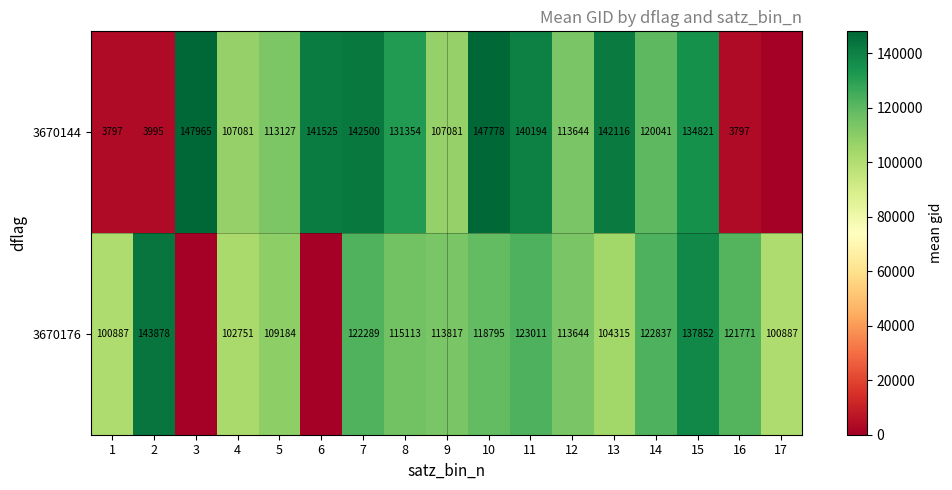

What is the total value across all series at 7?

264789